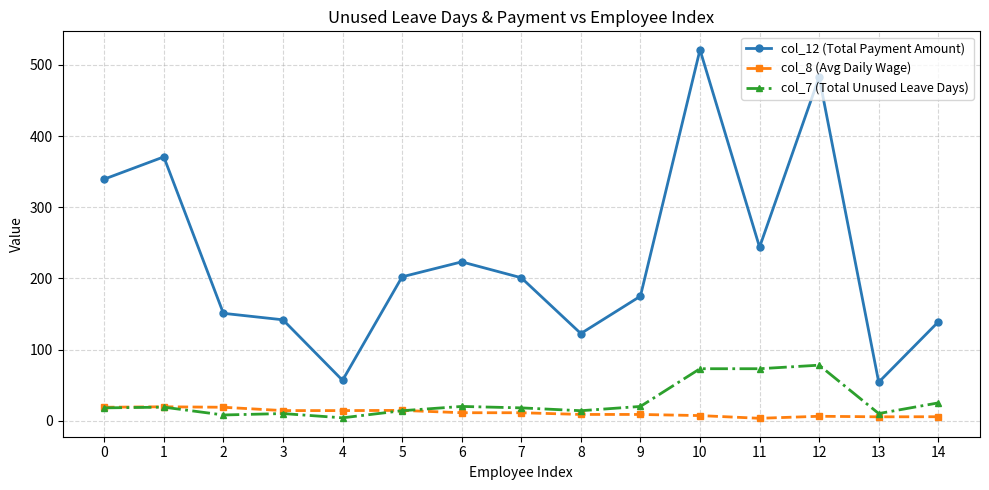

In col_12 (Total Payment Amount), how many points are lower than both neighbors (excluding endpoints)?

4